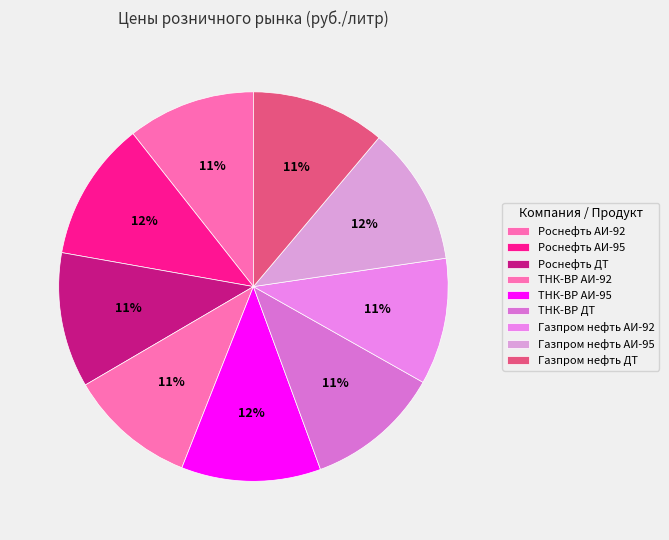

Does Газпром нефть АИ-92 account for over 50% of the chart?

No